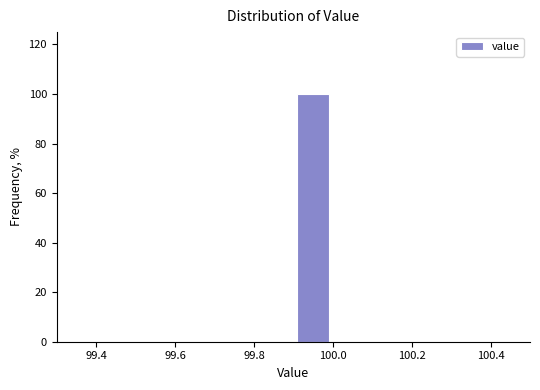

Reading left to right, transcribe this chart: for each bar, give the range it covers on the x-axis and its height. The values are not printed on the chart, so give them approximately, as read against the axis.

99.4 to 99.5: 0
99.5 to 99.6: 0
99.6 to 99.7: 0
99.7 to 99.8: 0
99.8 to 99.9: 0
99.9 to 100.0: 100
100.0 to 100.1: 0
100.1 to 100.2: 0
100.2 to 100.3: 0
100.3 to 100.4: 0